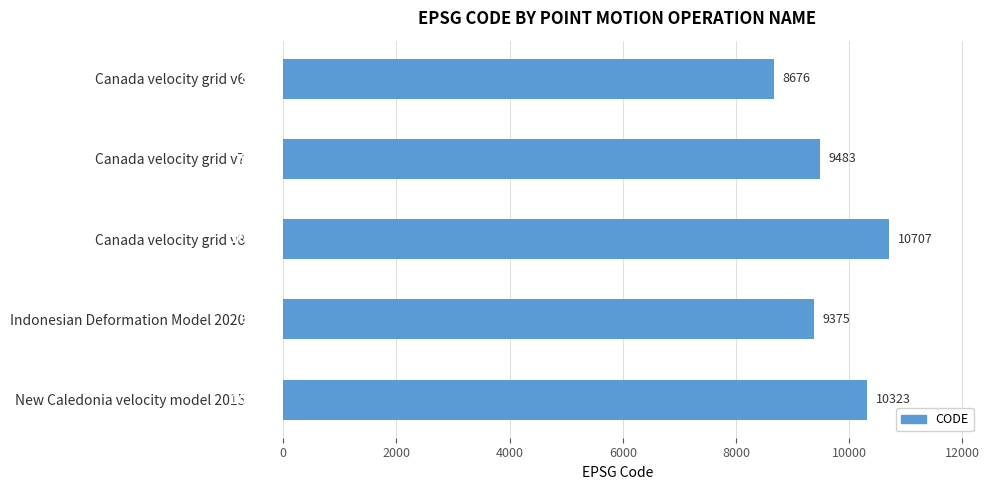

Rank the categories by value from highest to lowest.

Canada velocity grid v8, New Caledonia velocity model 2015, Canada velocity grid v7, Indonesian Deformation Model 2020, Canada velocity grid v6